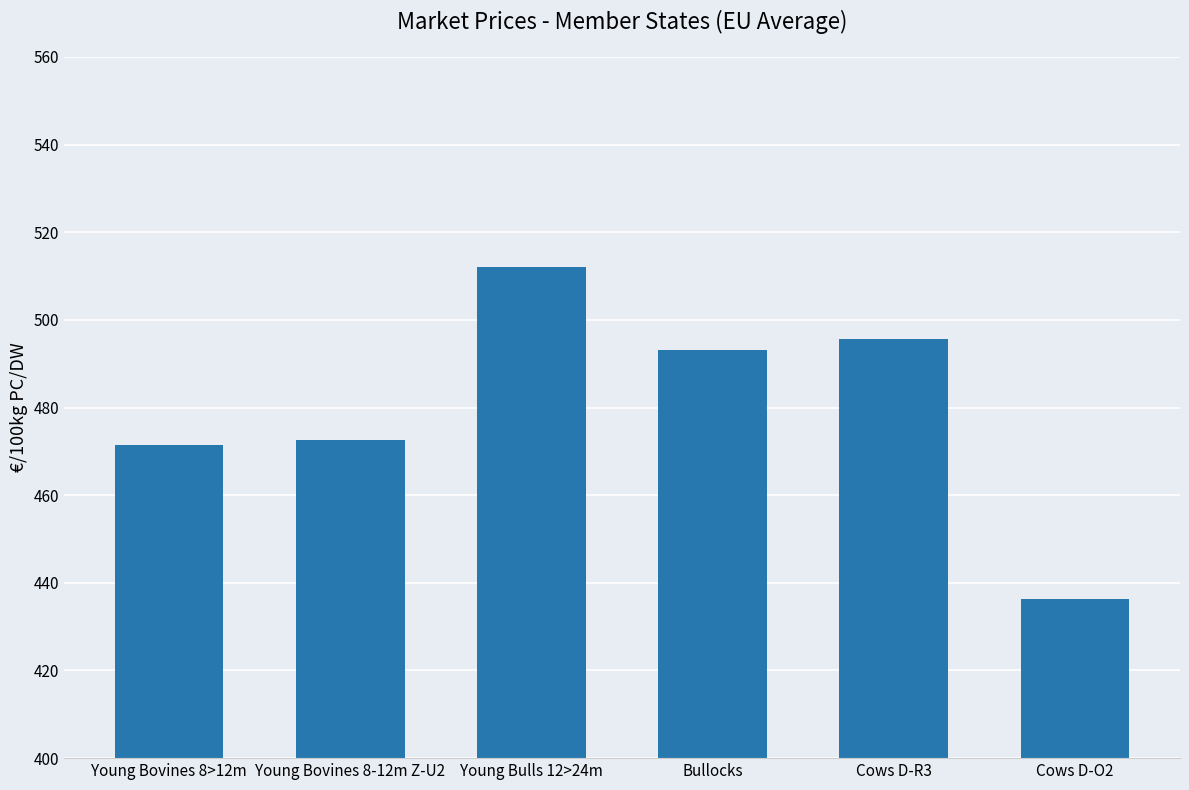

What is the label of the 2nd bar from the left?

Young Bovines 8-12m Z-U2